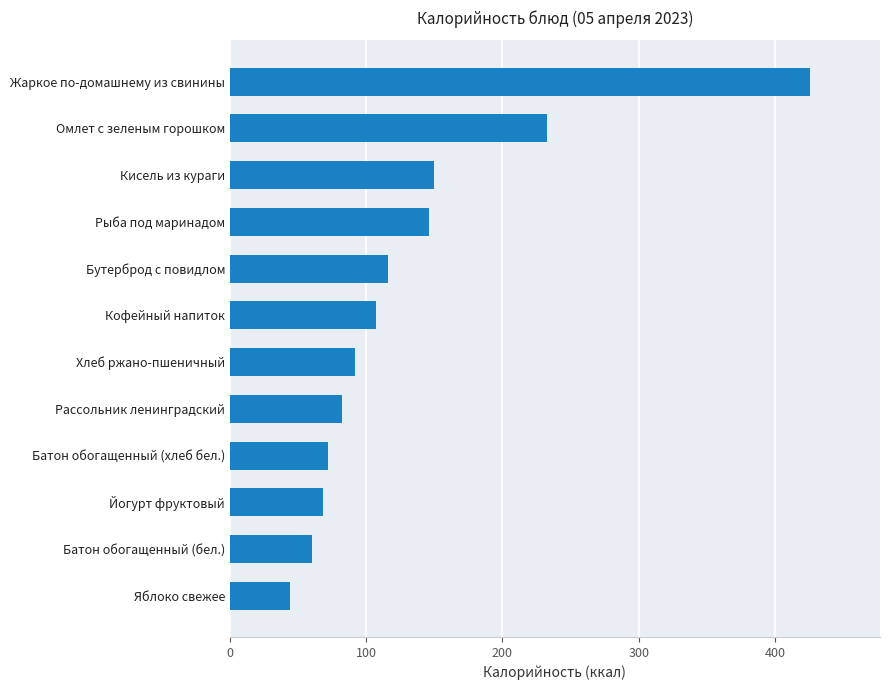

What is the difference between the second highest and second lowest values?

173